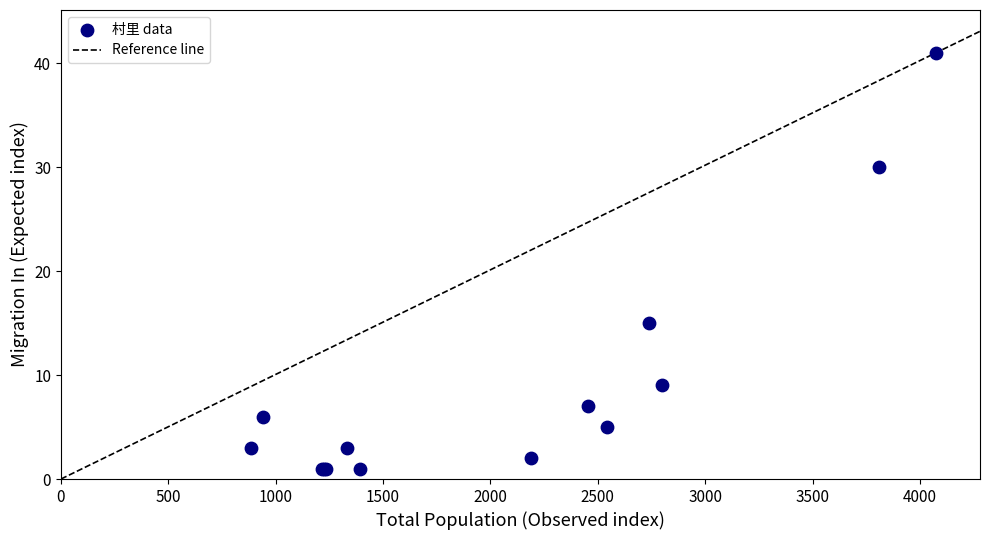

What Y value in the scatter plot is closest to 21?

15